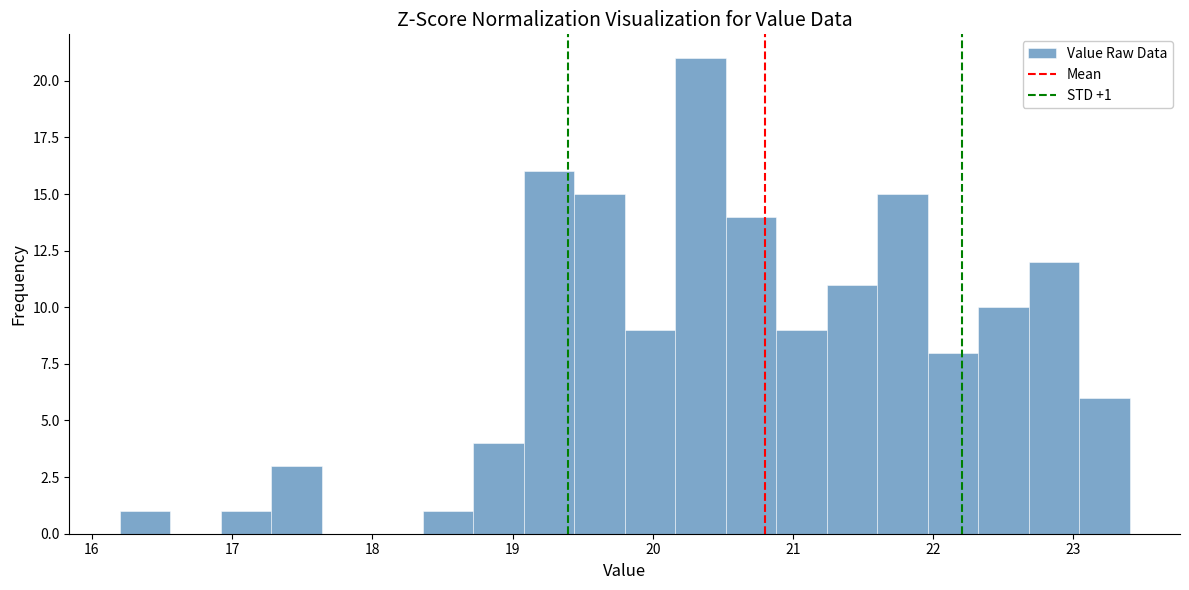

Read against the x-axis, roughly where is the centre of the tallest bar?

20.3